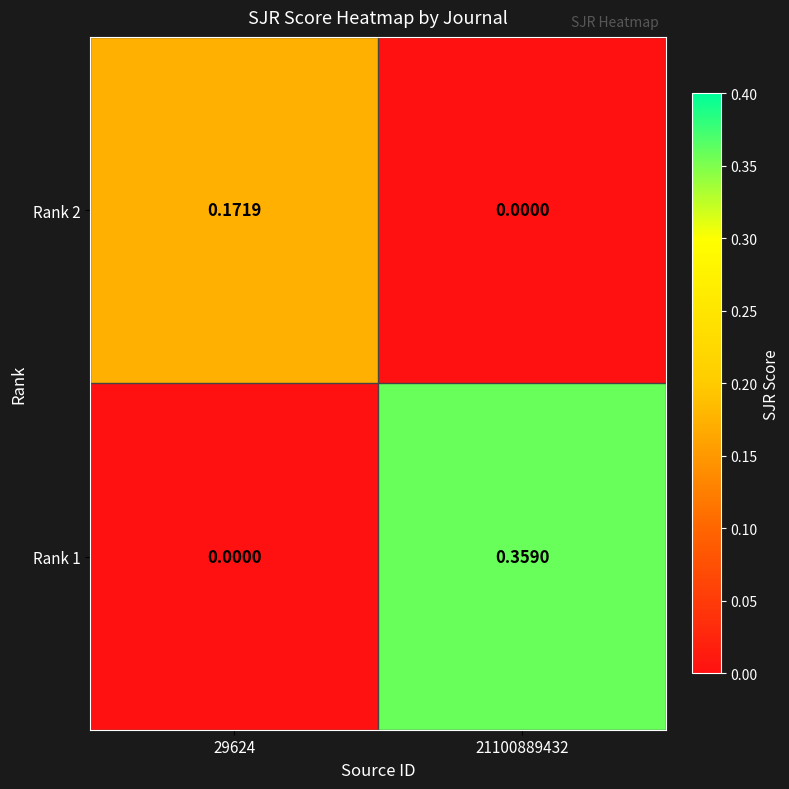

Rank the series by their maximum value, from highest to lowest.

Rank 1, Rank 2